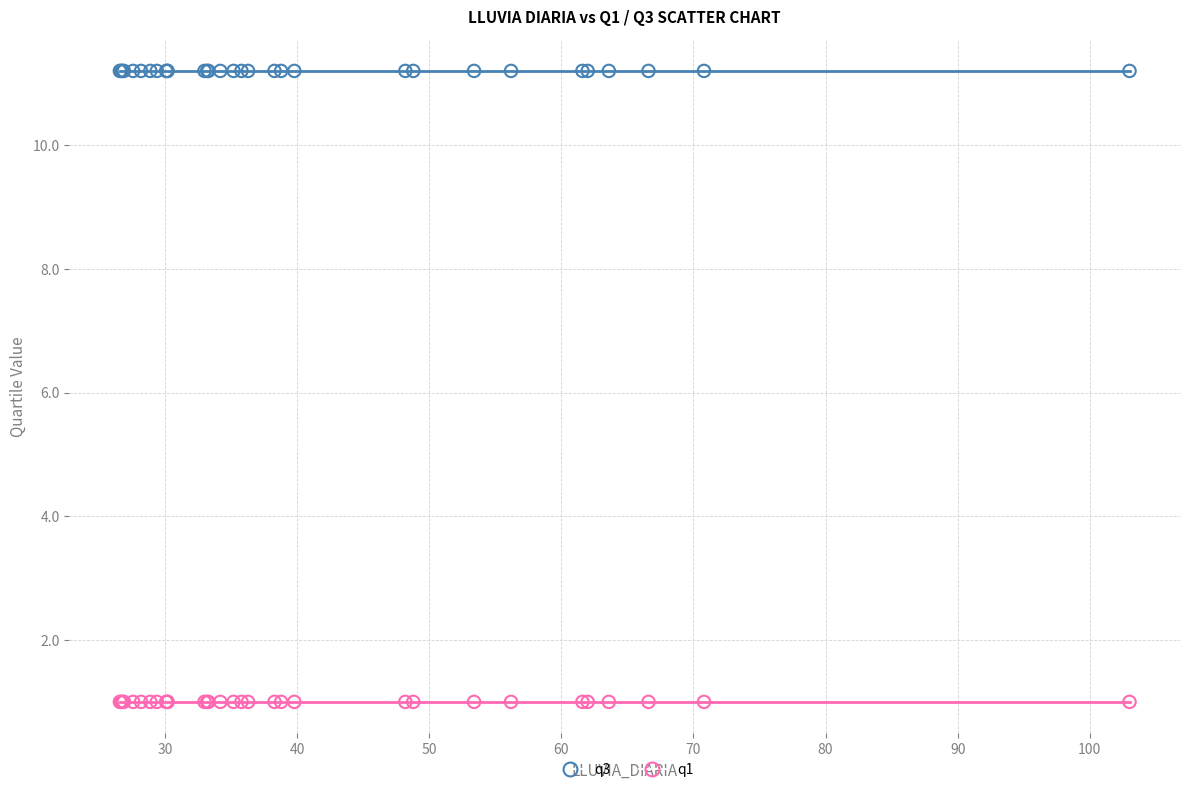

Which series reaches the maximum Y coordinate?

q3